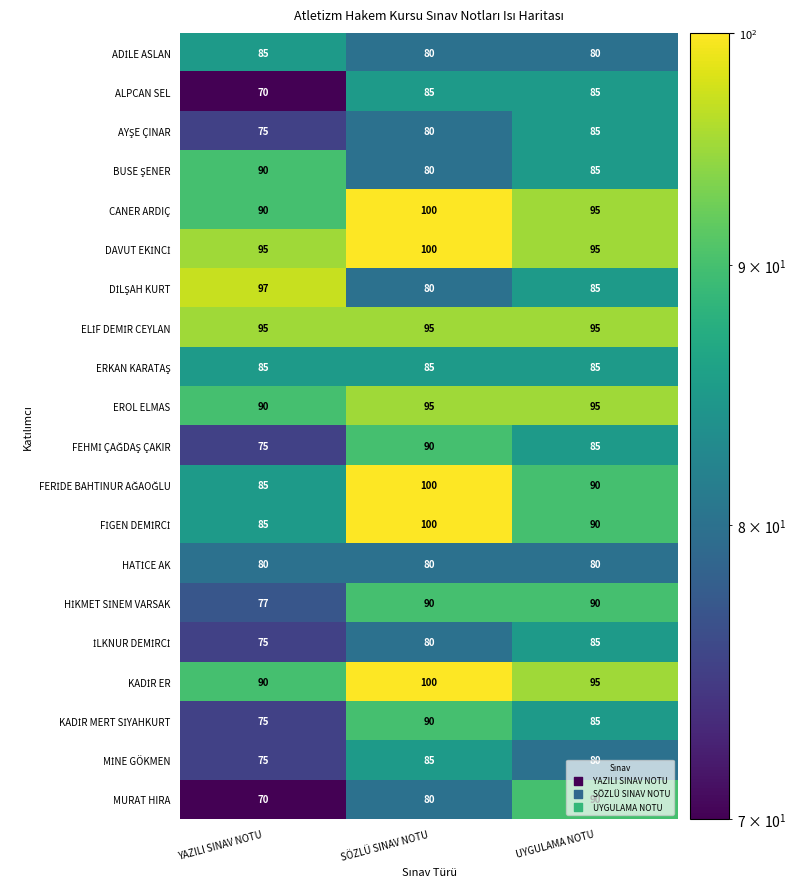

What is the total value across all series at YAZILI SINAV NOTU?

1659